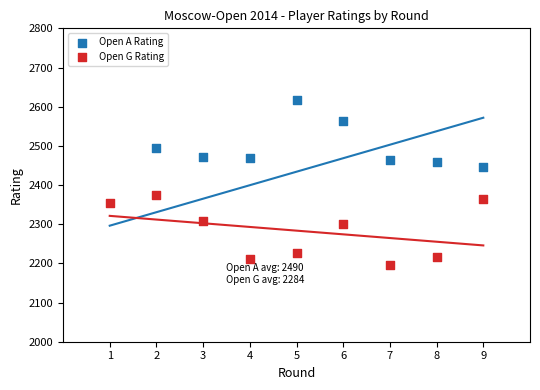

Which series reaches the maximum Y coordinate?

Open A Rating